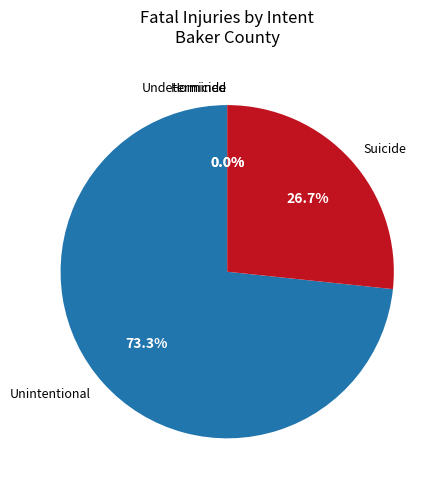

Is it true that Undetermined is 1% of the pie?

False